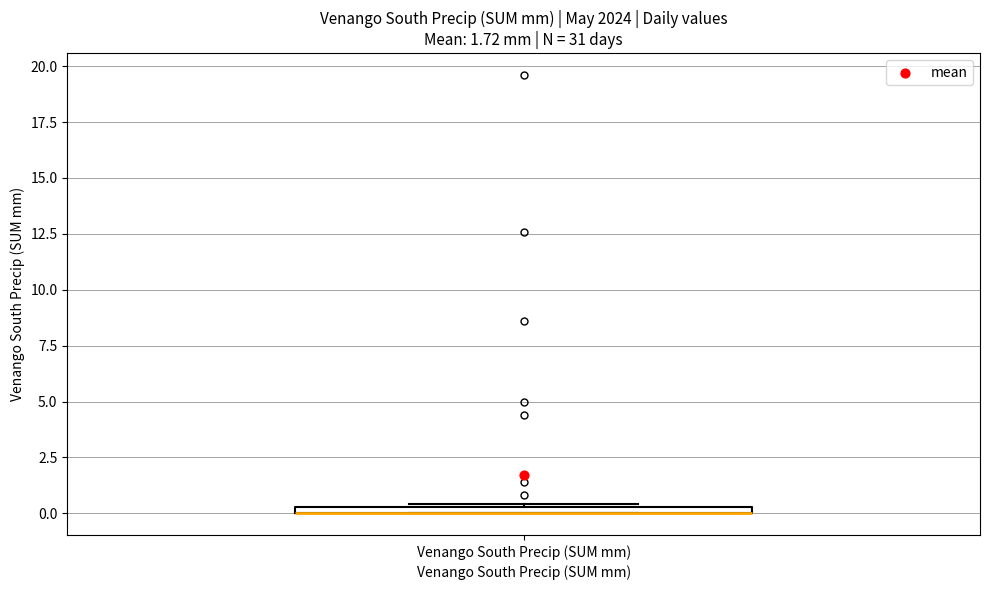

Where is the lower edge of the box for Venango South Precip (SUM mm) on the y-axis? The values are not printed on the chart, so give them approximately, as read against the axis.

0.0